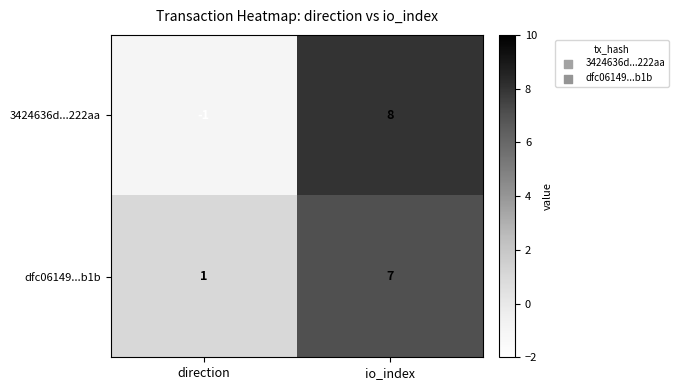

Count the number of categories in the chart.

2